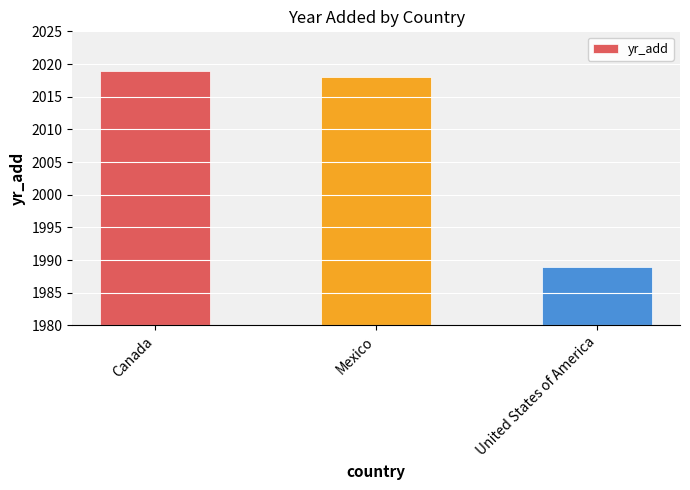

Which category has the lowest value across all series?

United States of America